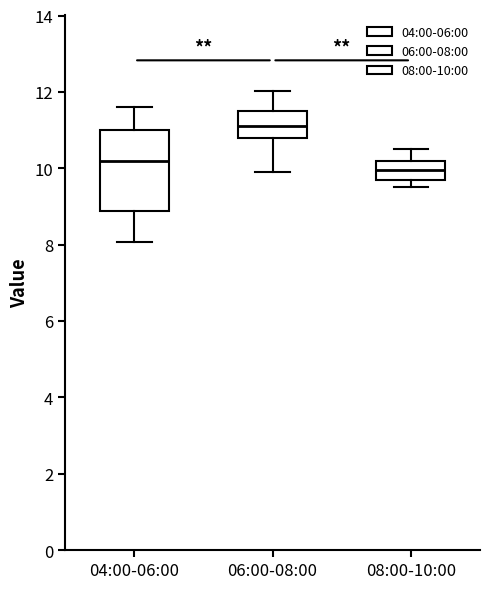

Which box is the tallest, from its lower edge to its upper edge?

04:00-06:00